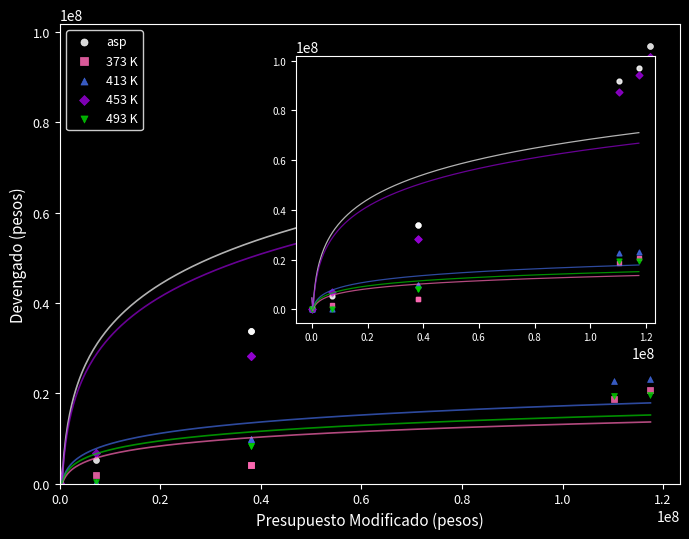

Which series has the widest spread of Y values?

asp